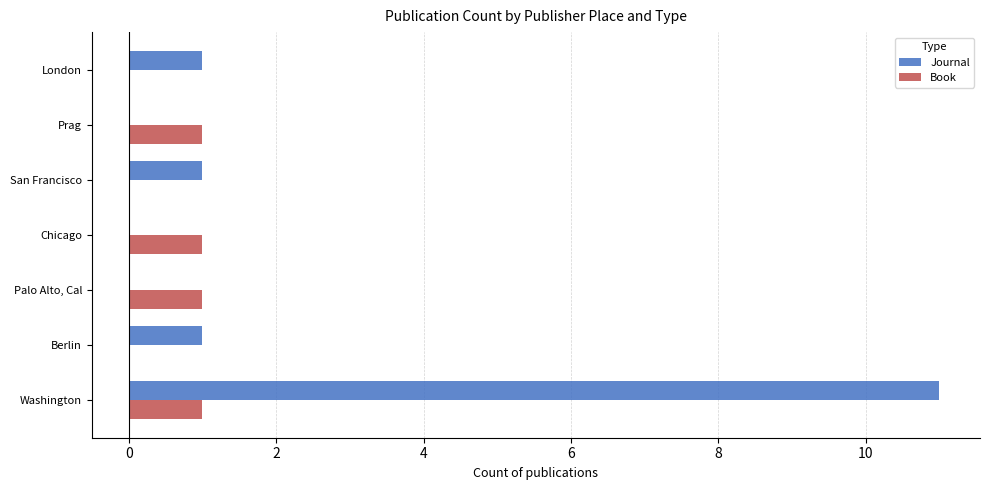

What is the greatest value displayed?

11